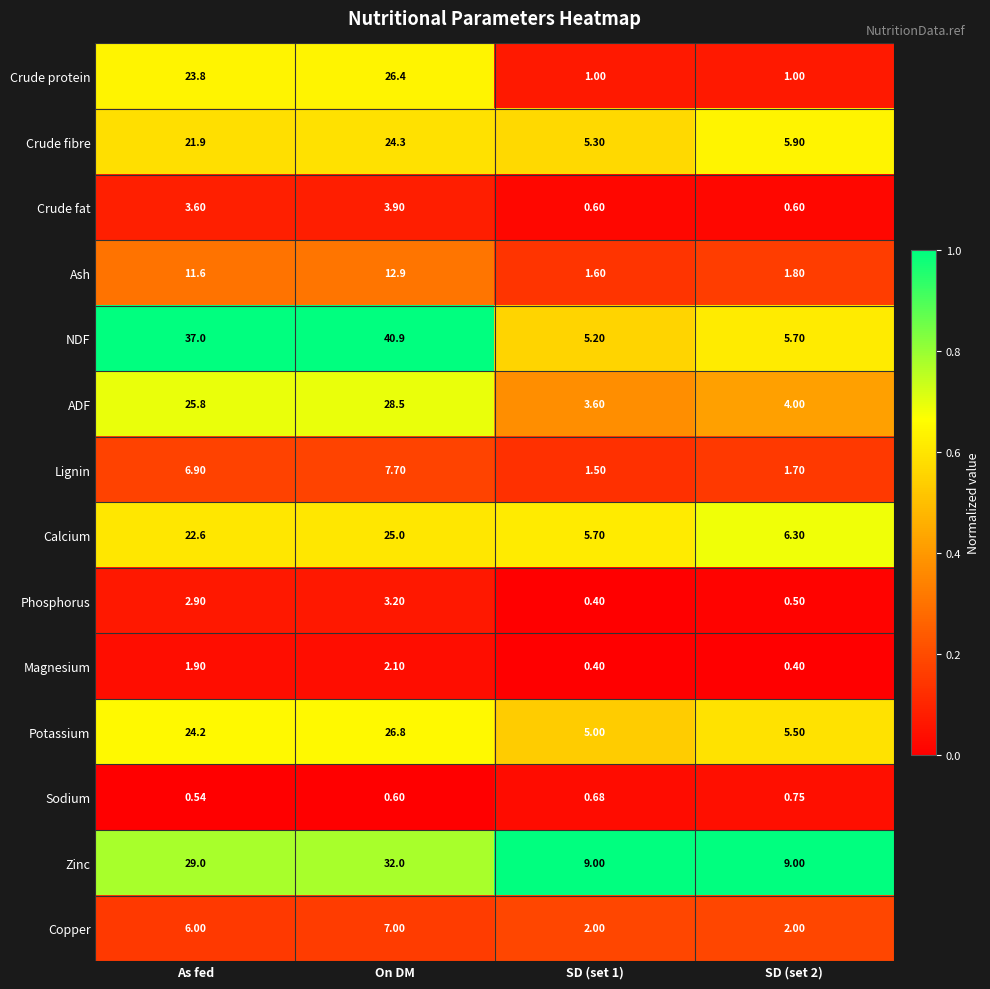

Which category has the highest value in the Calcium series?

On DM